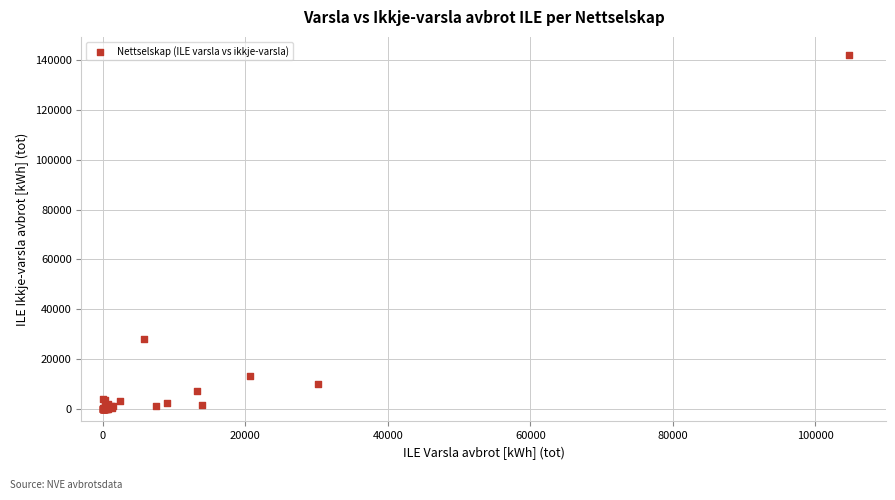

What Y value in the scatter plot is closest to 71053?

27954.4